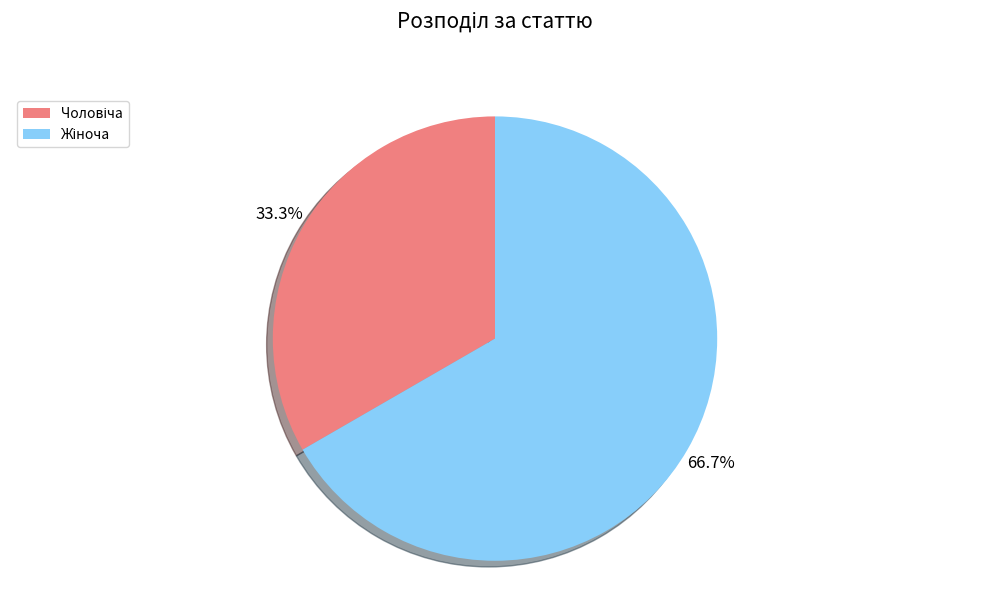

Is there any slice that represents more than half of the pie?

Yes